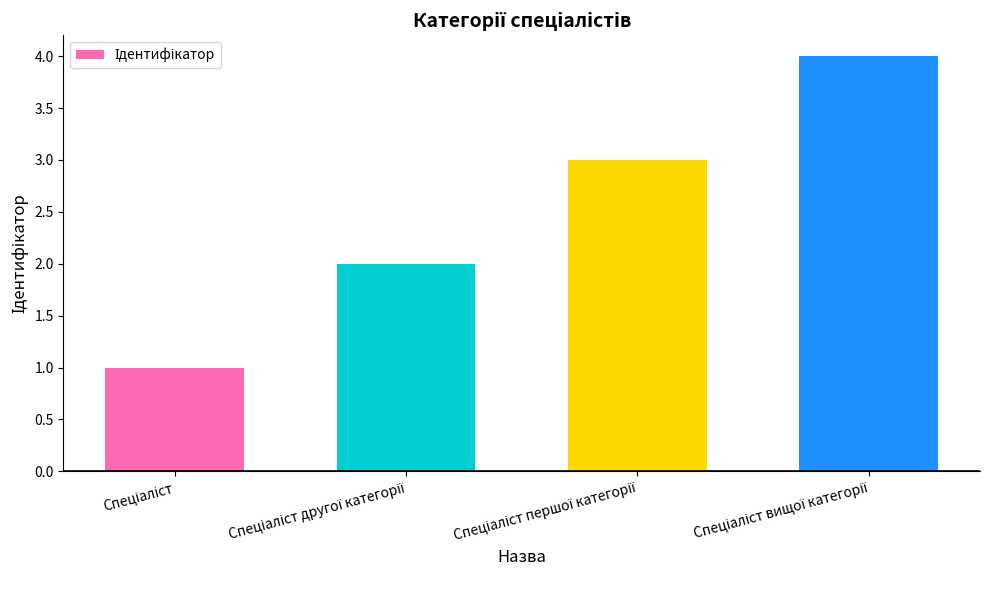

What is the difference between the maximum and minimum values?

3